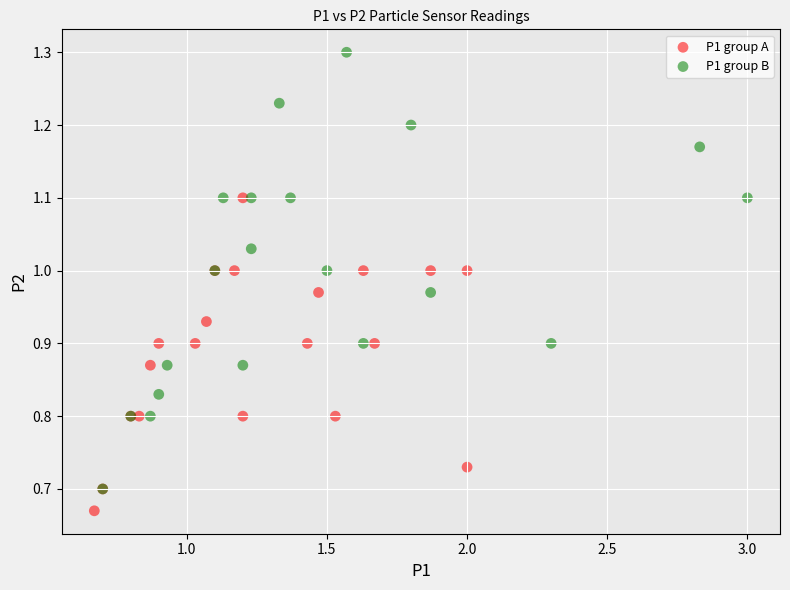

Which series has the largest Y range (max minus min)?

P1 group B